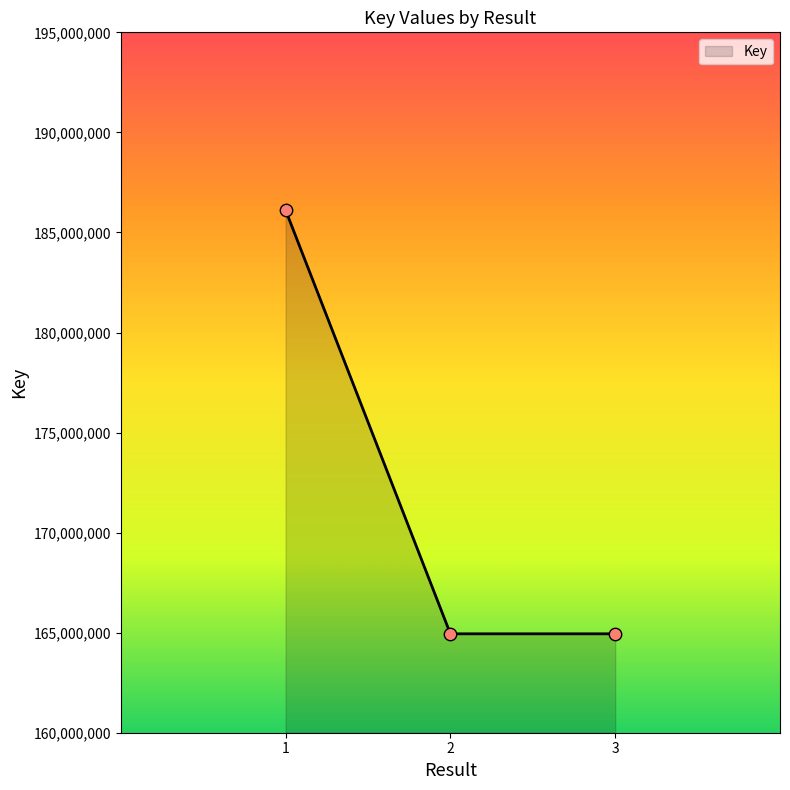

What is the change in value from 1 to 2?

-21172056